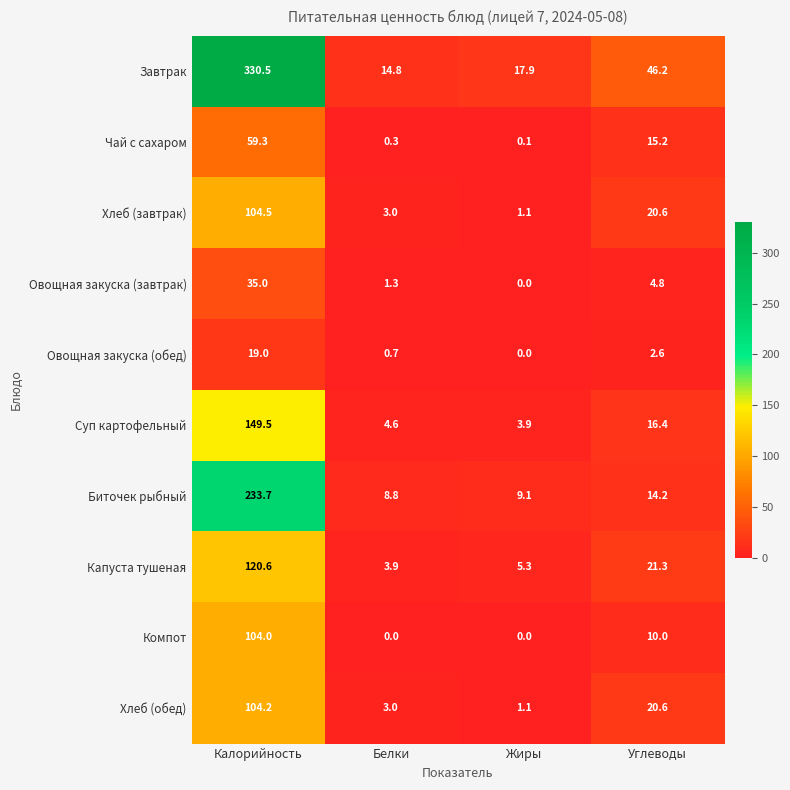

List the labels in order of Завтрак value, largest first.

Калорийность, Углеводы, Жиры, Белки